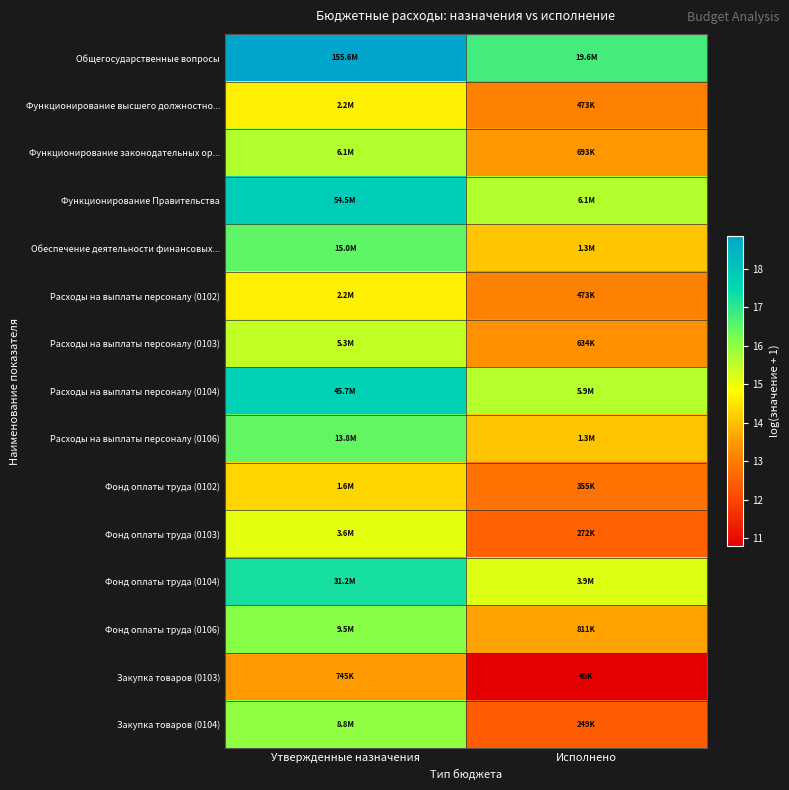

How many data points does each series have?

2